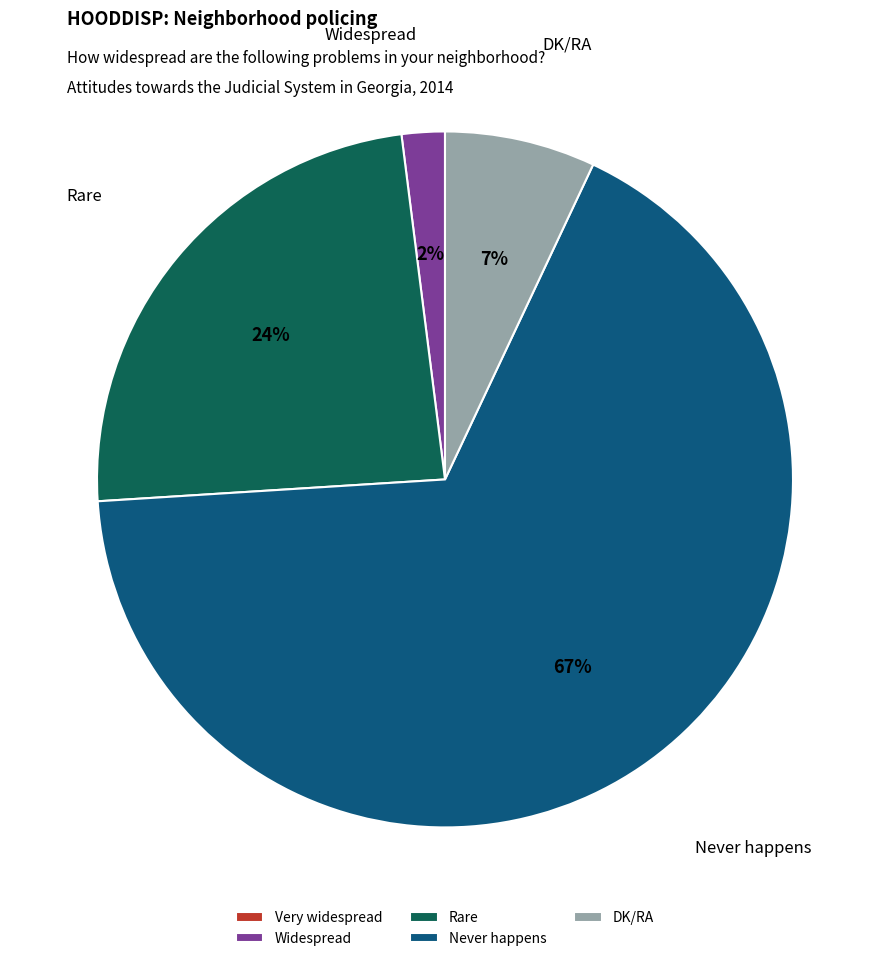

What percentage is the DK/RA slice, to the nearest percent?

7%